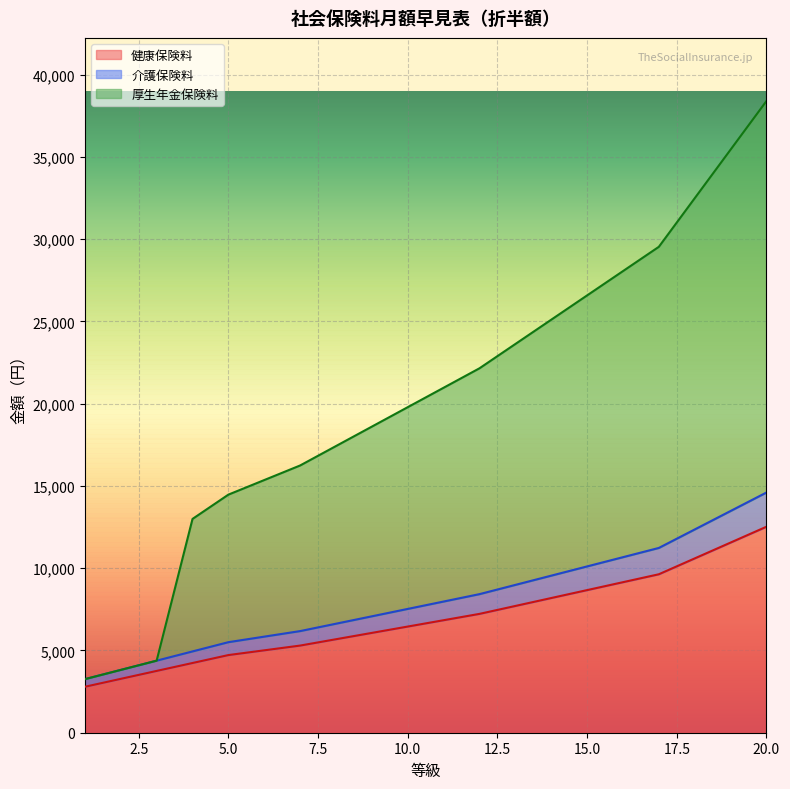

What is the highest value of the 健康保険料 series?

12519.0